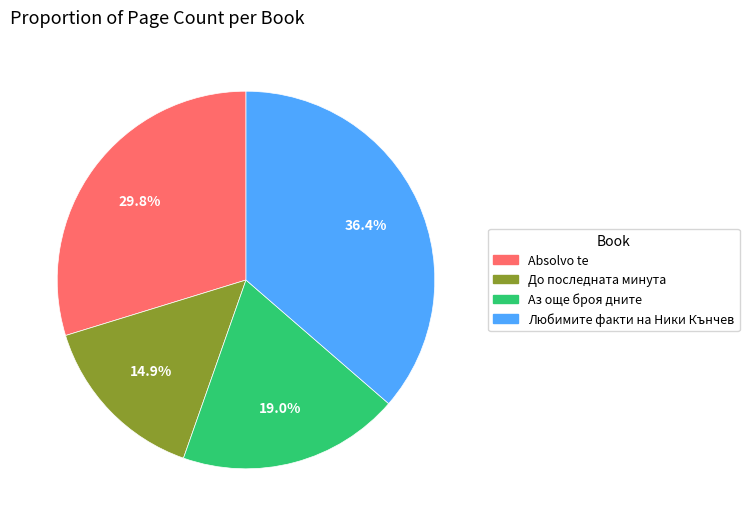

Is there a majority slice in this chart?

No